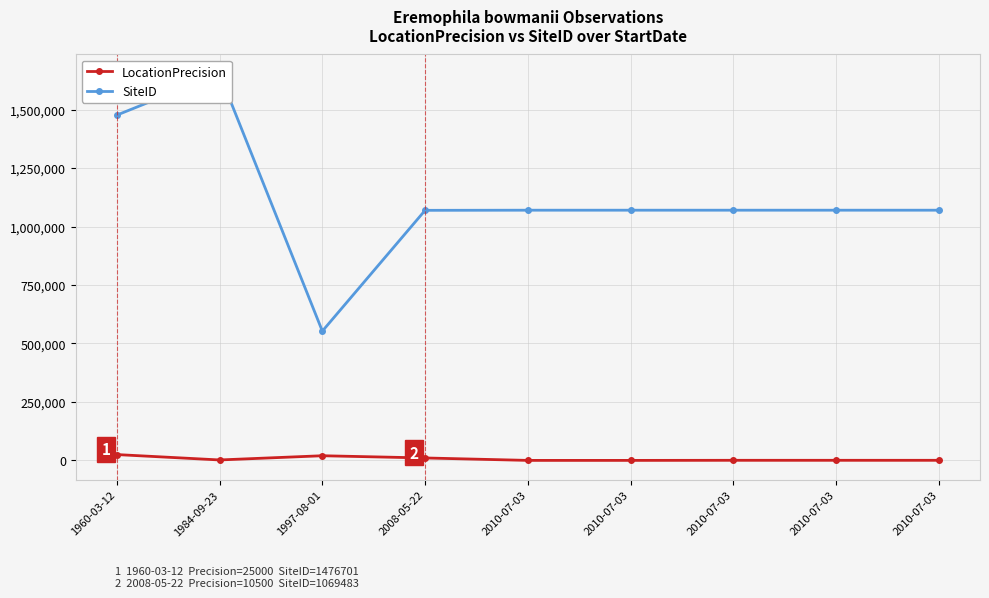

Reading right to left, extract all data points from this chart.

LocationPrecision: 500	500	500	100	100	10500	20000	2000	25000
SiteID: 1070053	1070053	1070053	1070051	1070051	1069483	552943	1653268	1476701